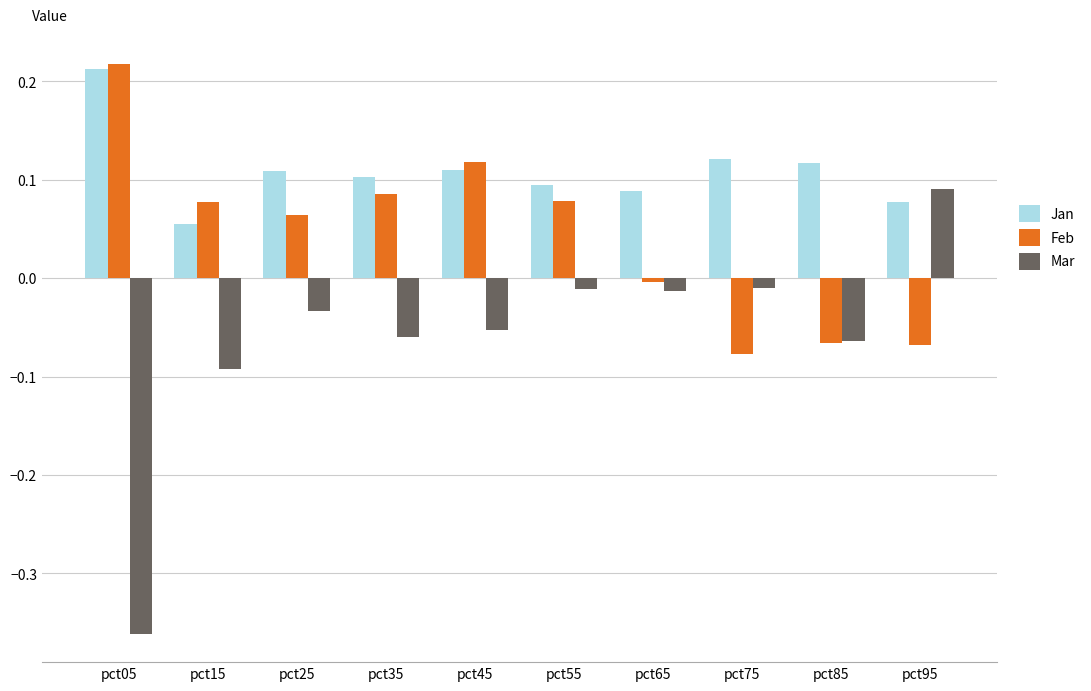

How many positive values does the Mar series have?

1